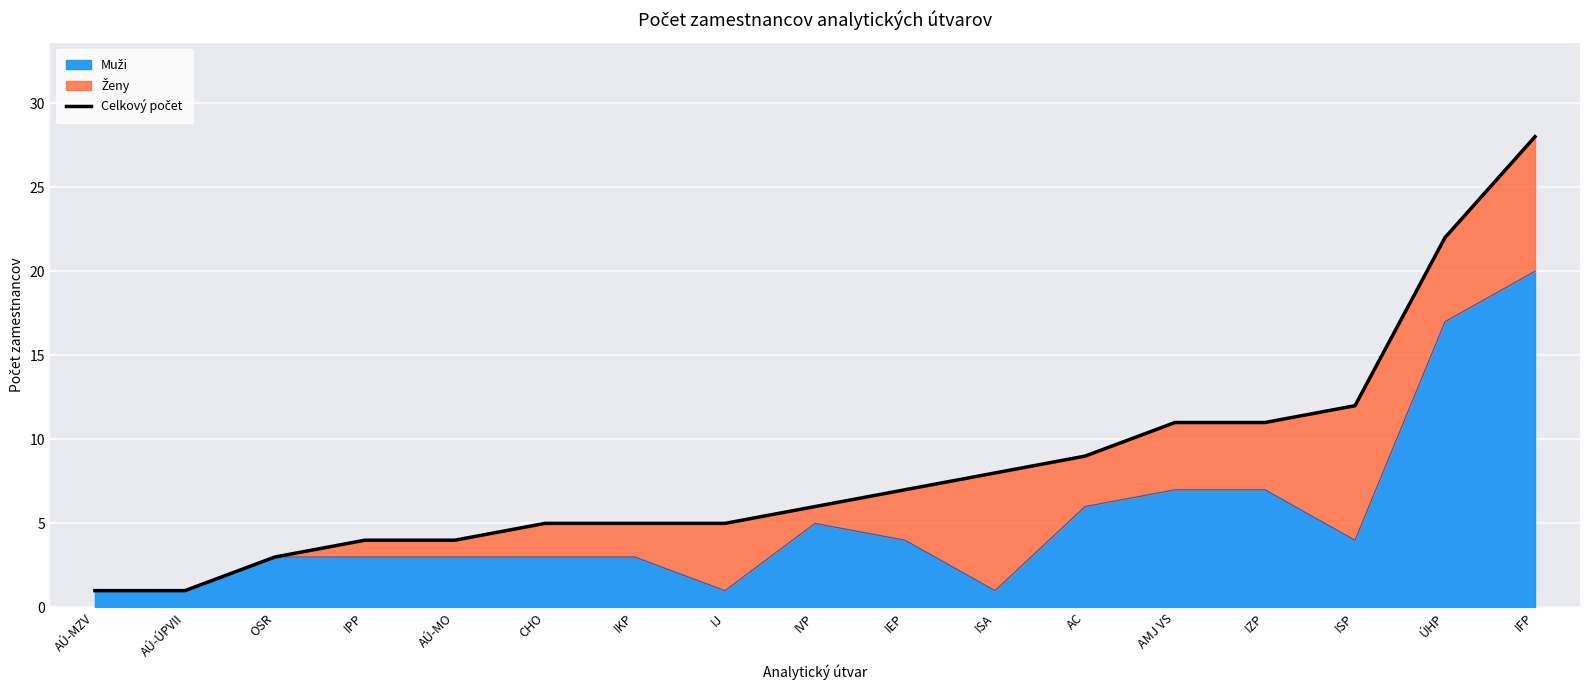

Which category has the lowest value across all series?

AÚ-MZV